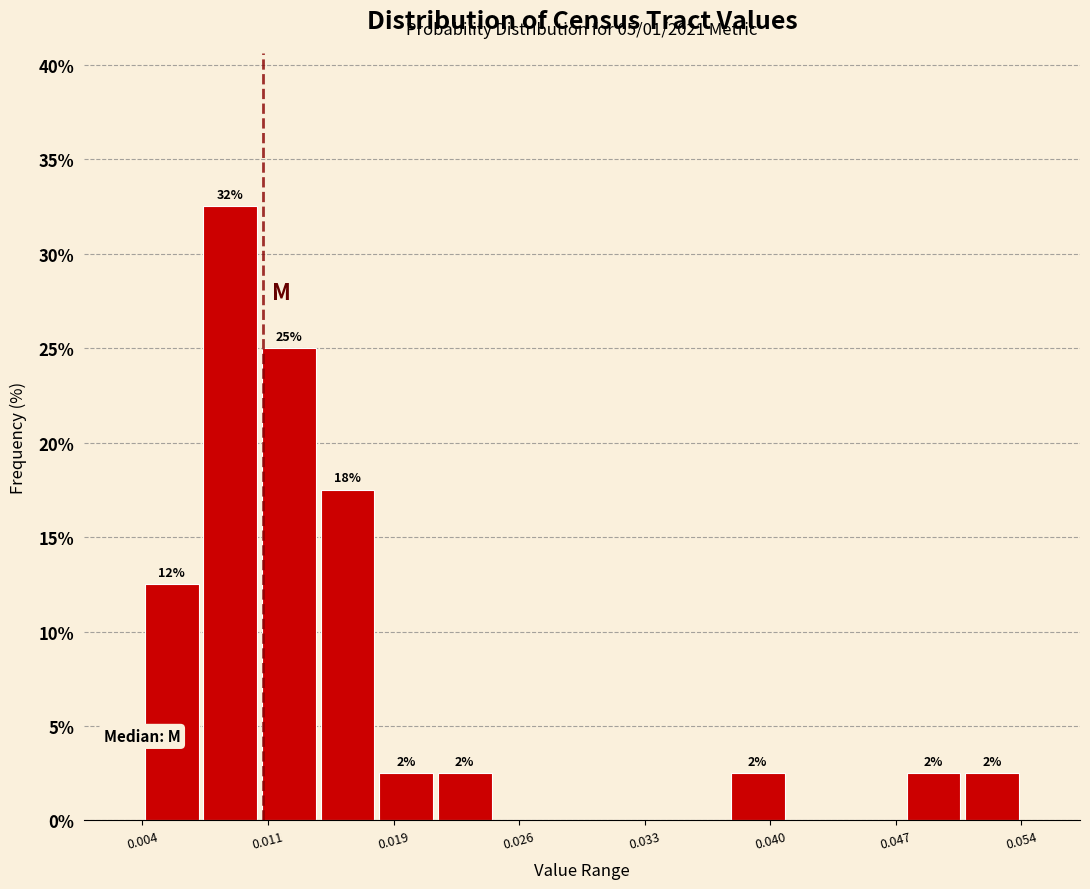

Read against the x-axis, roughly where is the centre of the tallest bar?

0.009